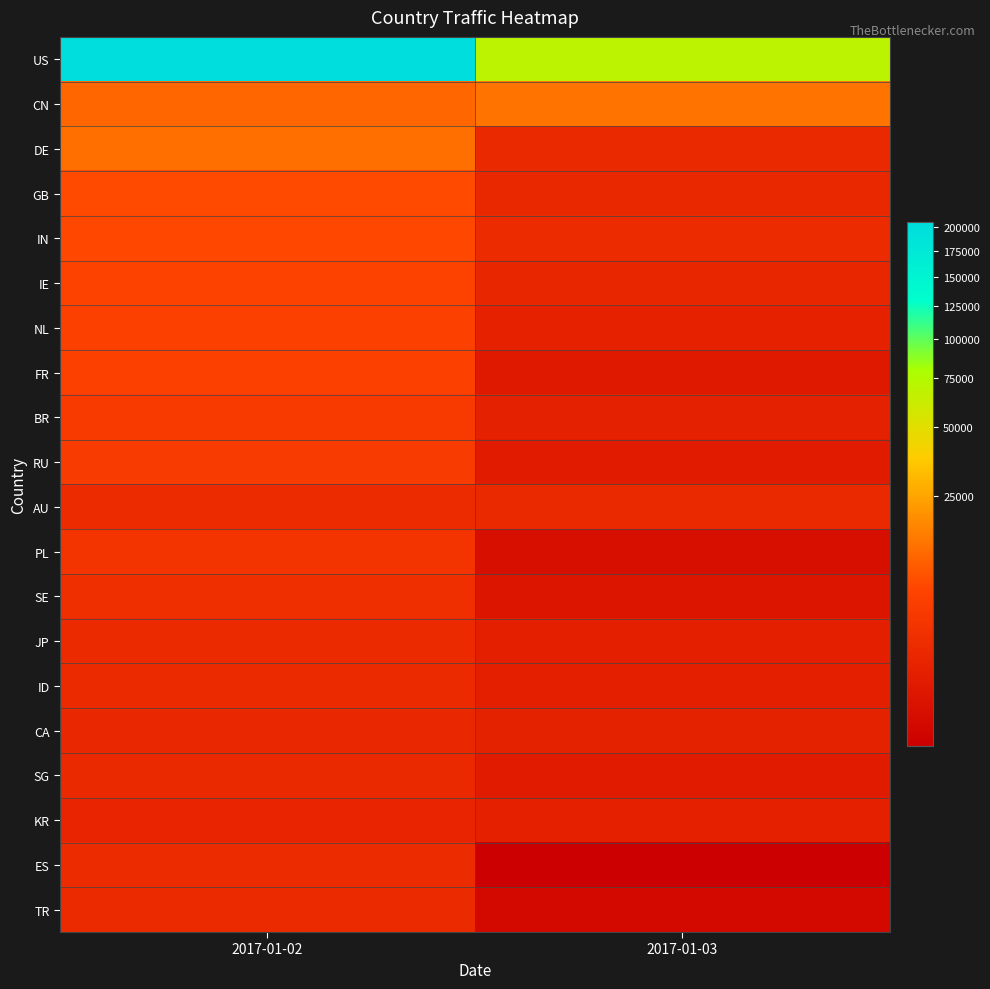

Reading left to right, transcribe all the data shown in this chart.

US: 2017-01-02=205053	2017-01-03=69085
CN: 2017-01-02=11537	2017-01-03=14047
DE: 2017-01-02=12976	2017-01-03=1687
GB: 2017-01-02=7376	2017-01-03=1645
IN: 2017-01-02=7091	2017-01-03=1899
IE: 2017-01-02=6338	2017-01-03=1371
NL: 2017-01-02=5756	2017-01-03=969
FR: 2017-01-02=5881	2017-01-03=482
BR: 2017-01-02=4468	2017-01-03=957
RU: 2017-01-02=4612	2017-01-03=603
AU: 2017-01-02=1868	2017-01-03=1696
PL: 2017-01-02=3229	2017-01-03=179
SE: 2017-01-02=2466	2017-01-03=330
JP: 2017-01-02=1820	2017-01-03=821
ID: 2017-01-02=1783	2017-01-03=814
CA: 2017-01-02=1508	2017-01-03=1050
SG: 2017-01-02=1733	2017-01-03=610
KR: 2017-01-02=1311	2017-01-03=911
ES: 2017-01-02=1869	2017-01-03=84
TR: 2017-01-02=1787	2017-01-03=111